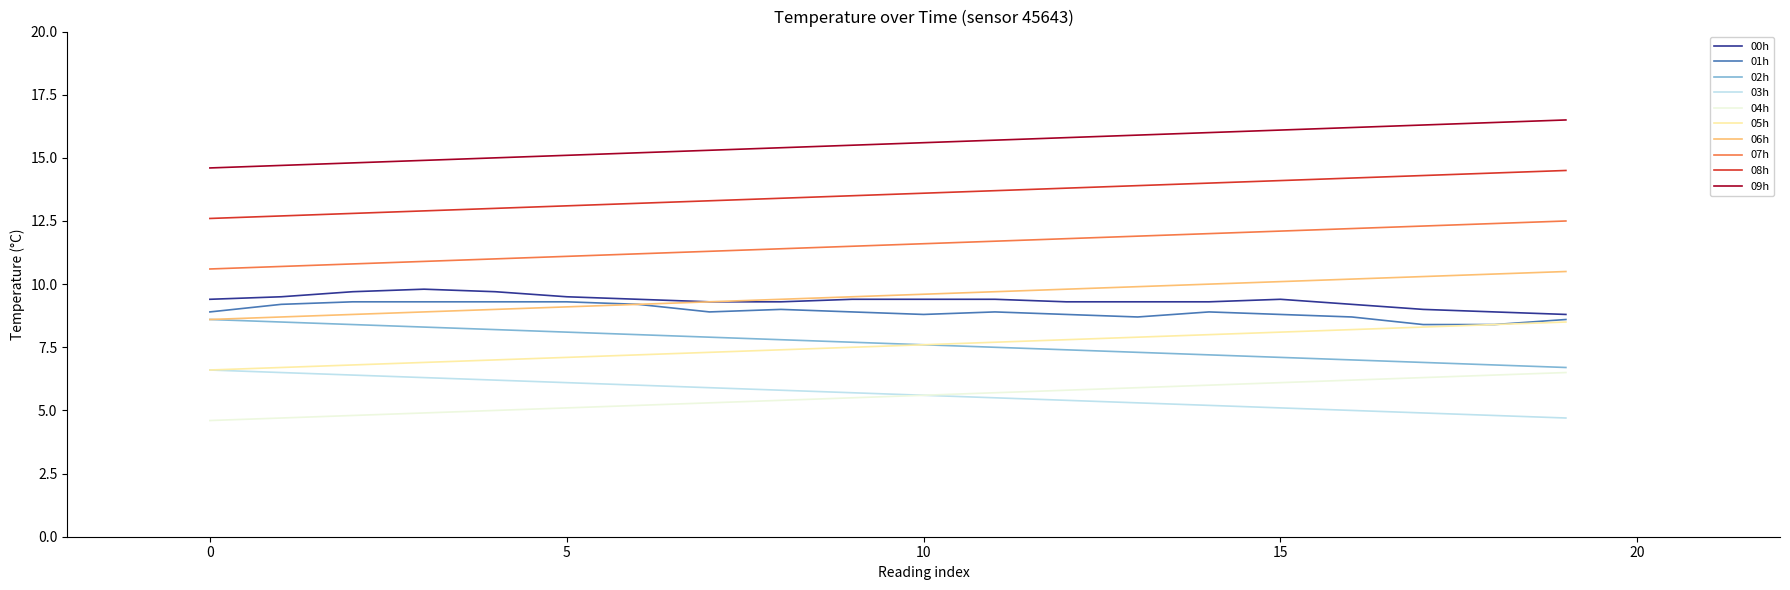

What is the minimum value for 06h?

8.6